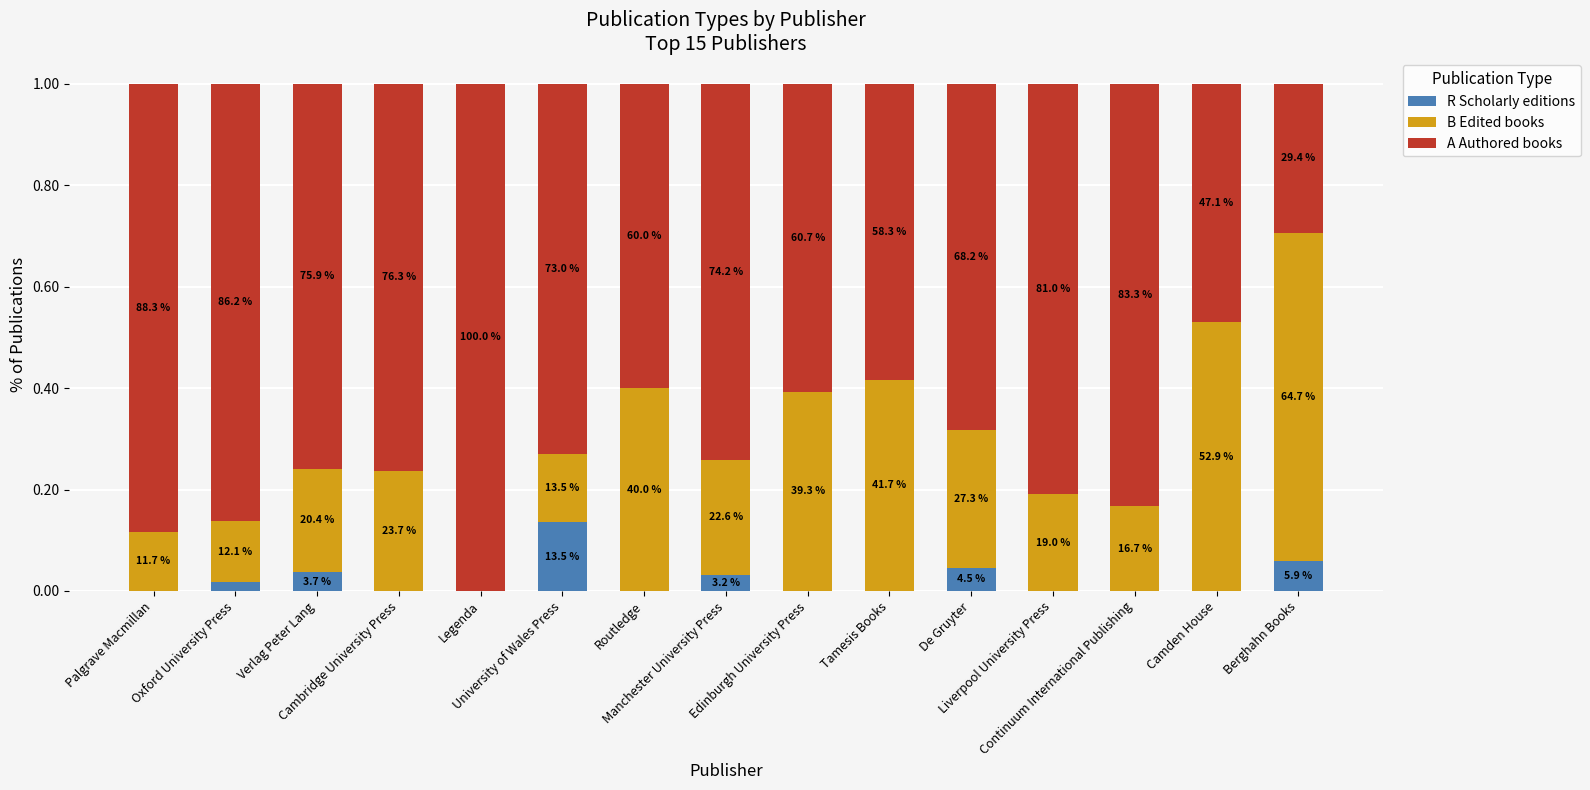

The A Authored books series shows 1.2 at Oxford University Press. True or false?

False